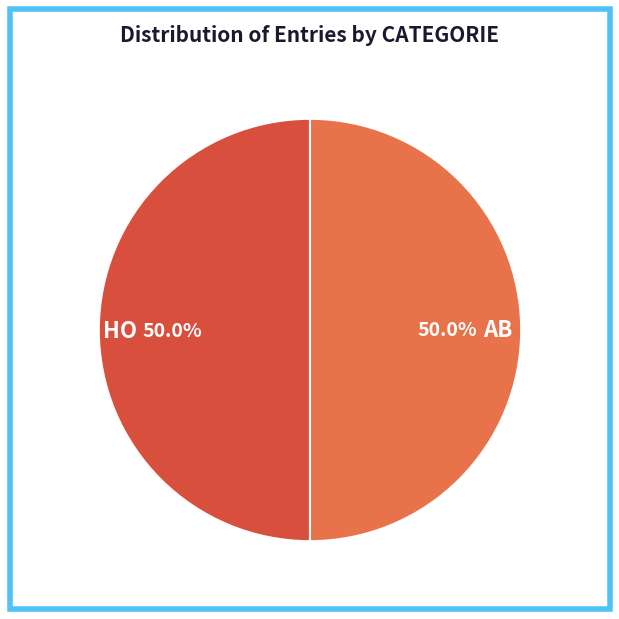

What is the total percentage of HO and AB?

100.0%